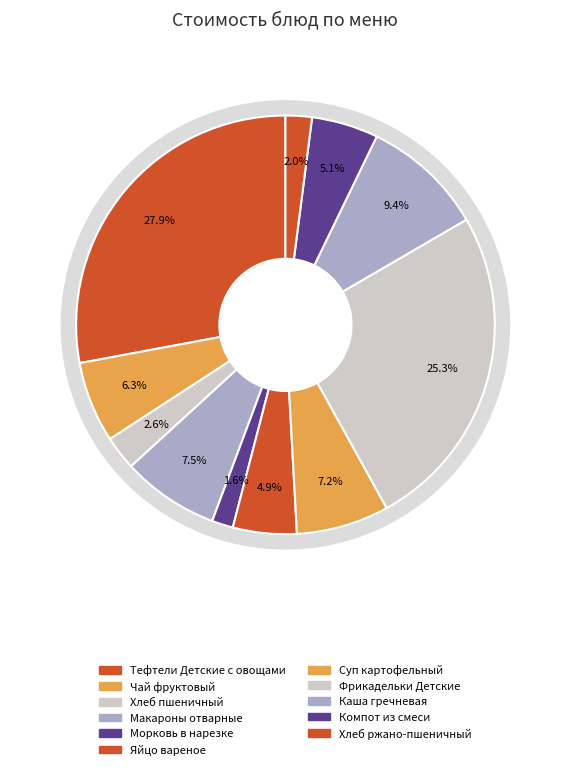

Does Каша гречневая represent more than half of the total?

No